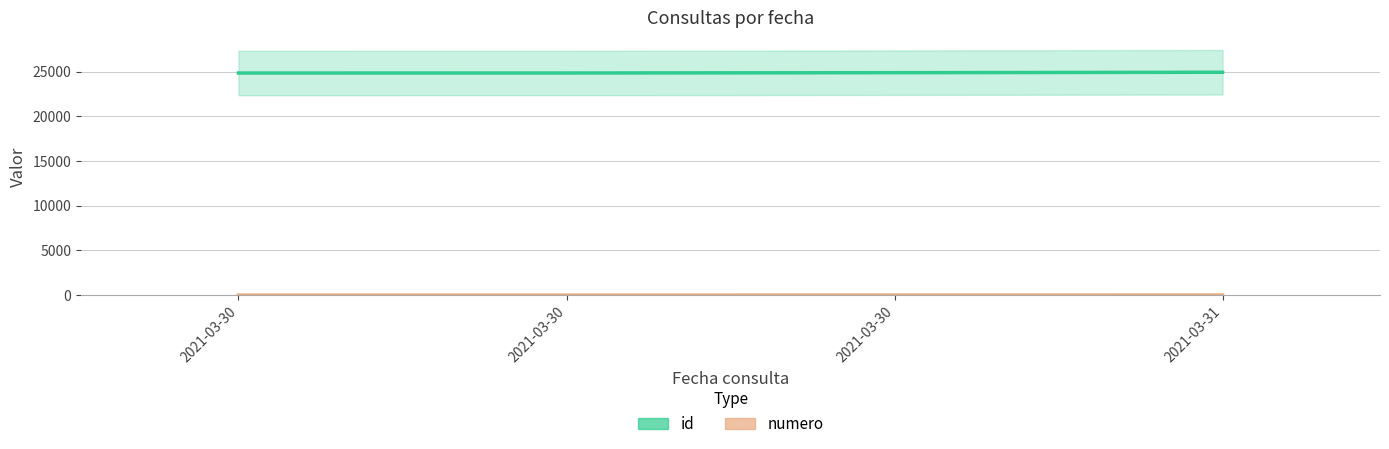

At how many categories does at least one series exceed 11181?

4